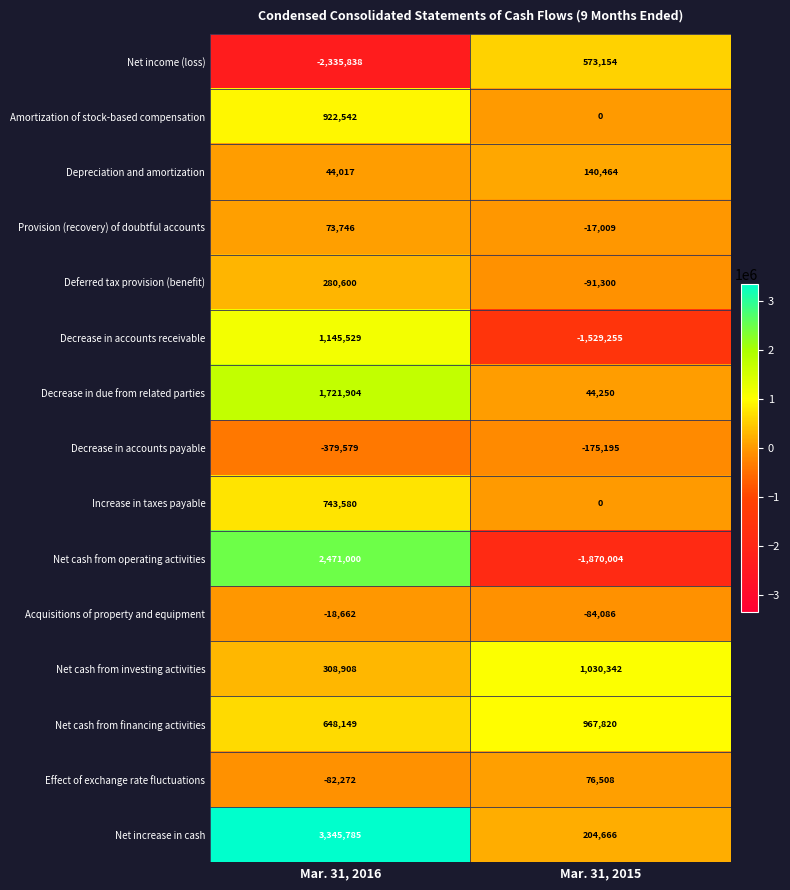

At which category is the sum across all series the highest?

Mar. 31, 2016